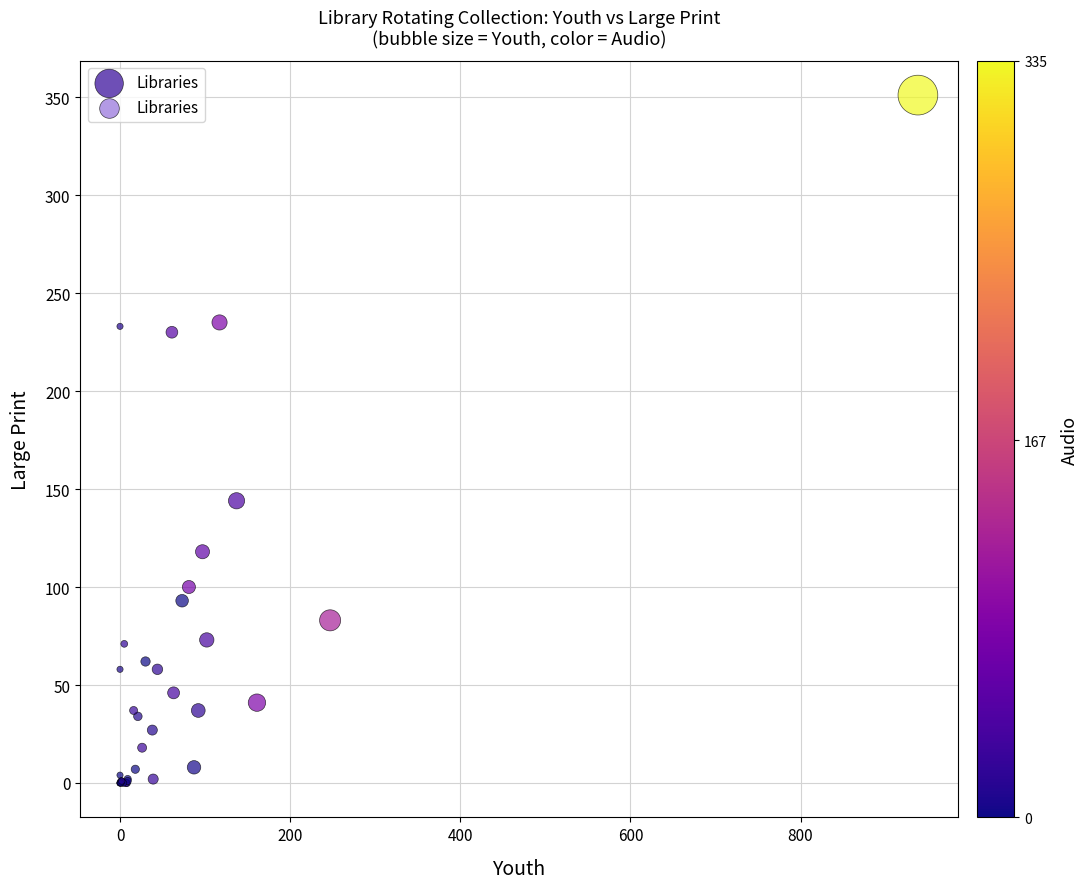

What Y value in the scatter plot is closest to 175?

144